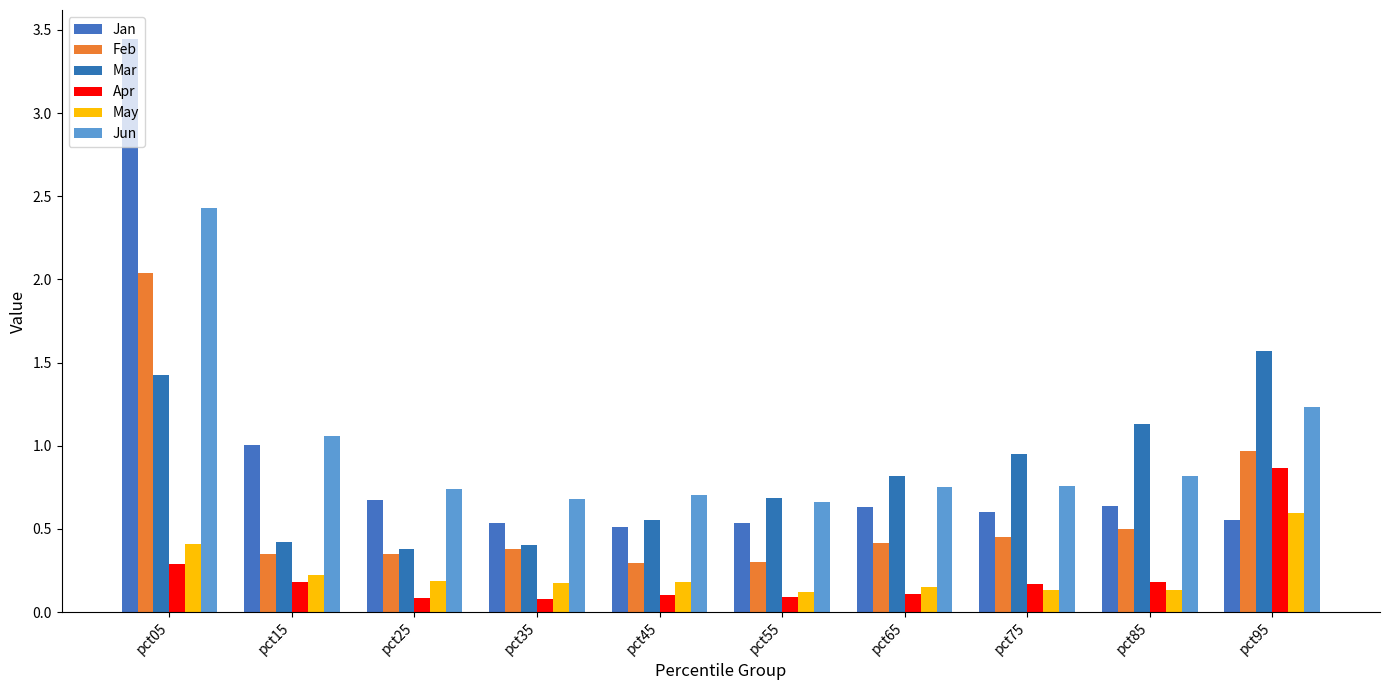

The Jun series shows 1.1 at pct45. True or false?

False